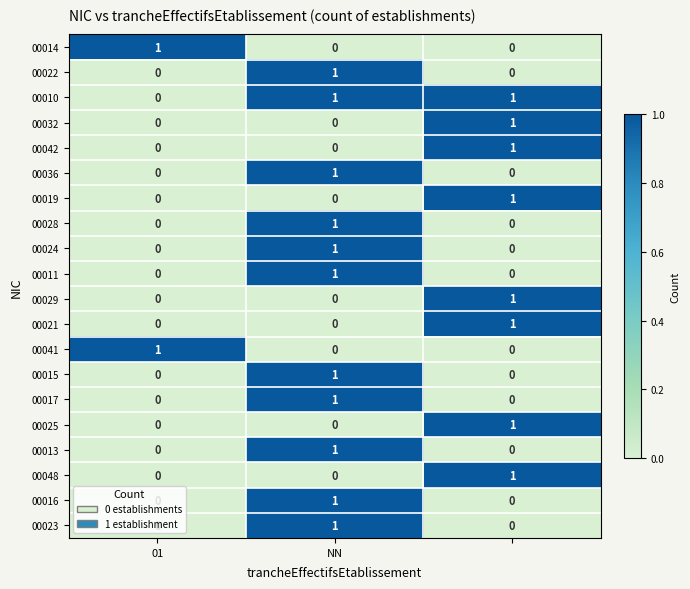

How many values in 00028 are above zero?

1